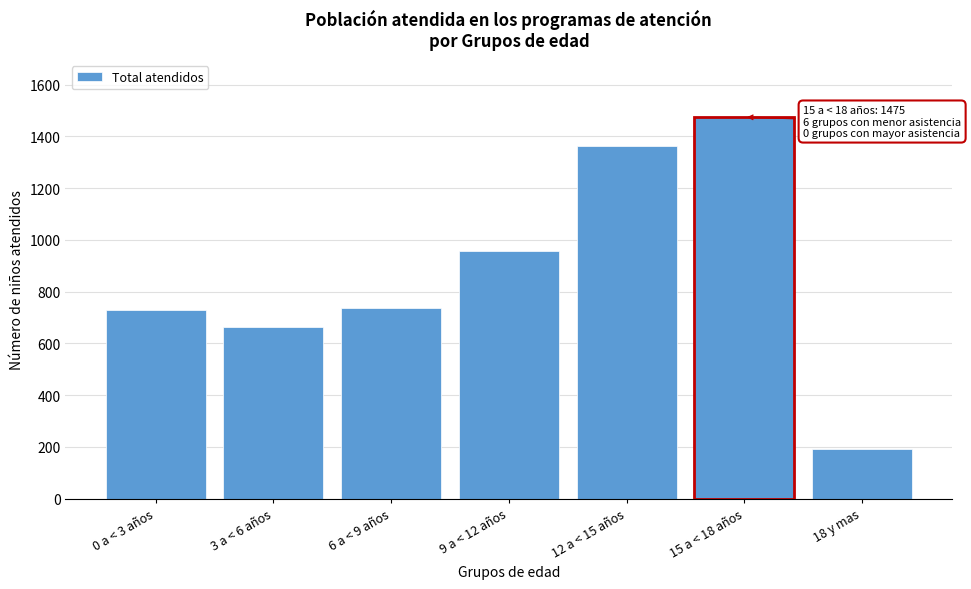

Reading right to left, what are all the values shown in this chart?

18 y mas=191	15 a < 18 años=1475	12 a < 15 años=1364	9 a < 12 años=958	6 a < 9 años=736	3 a < 6 años=665	0 a < 3 años=728